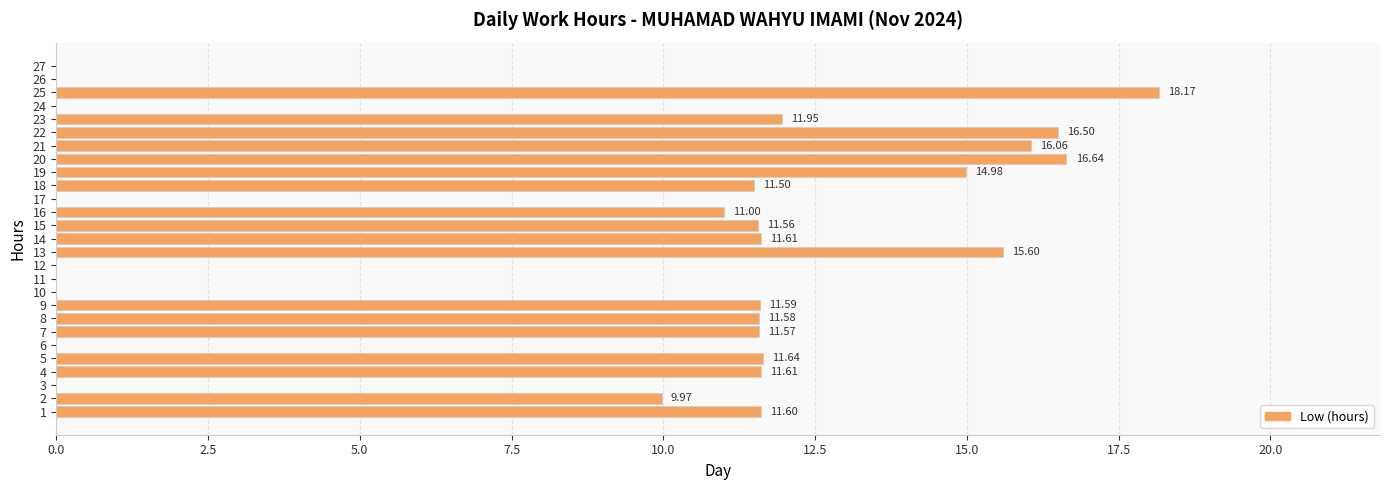

Approximately how many times larger is the value at 24 compared to 20?

0.0